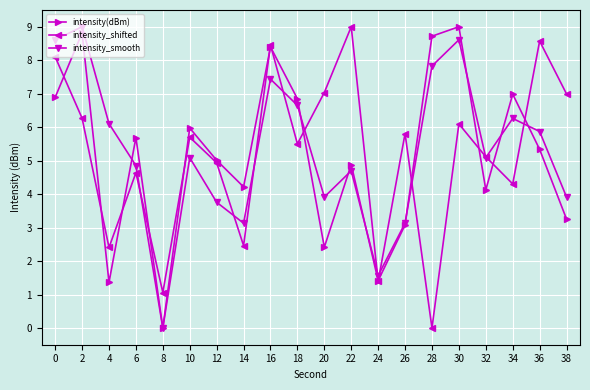

Rank the series at 36 from highest to lowest value.

intensity_shifted, intensity_smooth, intensity(dBm)